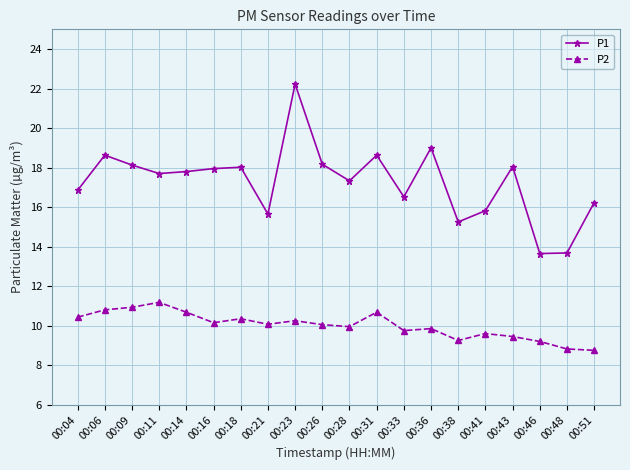

True or false: P2 and P1 intersect in this chart.

False